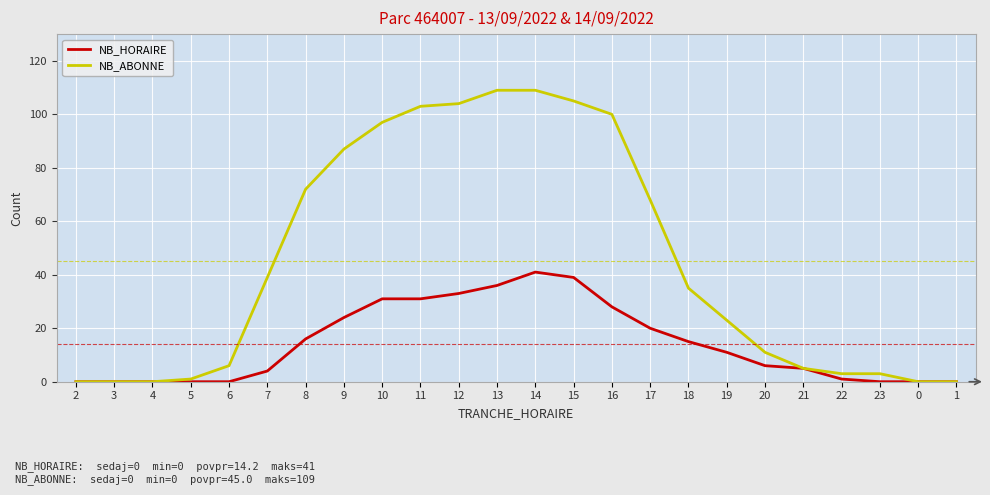

Which series changed the most between 15 and 16?

NB_HORAIRE